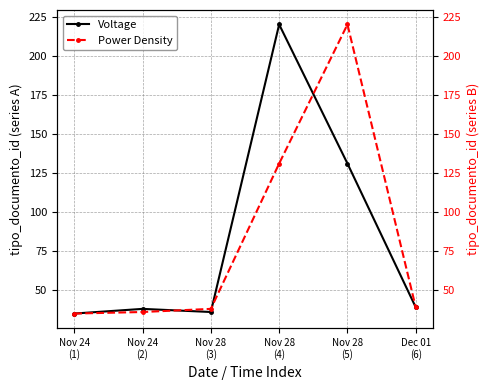

Reading left to right, extract all data points from this chart.

Voltage: Nov 24
(1)=35	Nov 24
(2)=38	Nov 28
(3)=36	Nov 28
(4)=220	Nov 28
(5)=131	Dec 01
(6)=39
Power Density: Nov 24
(1)=35	Nov 24
(2)=36	Nov 28
(3)=38	Nov 28
(4)=131	Nov 28
(5)=220	Dec 01
(6)=39